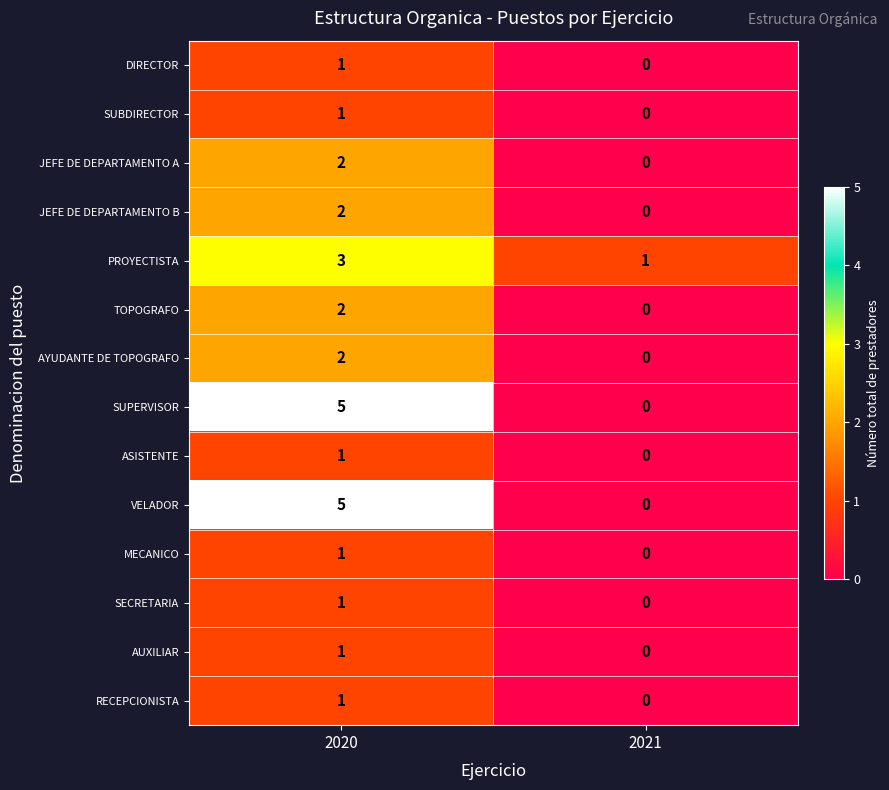

Reading left to right, list all the values displayed in this chart.

DIRECTOR: 2020=1	2021=0
SUBDIRECTOR: 2020=1	2021=0
JEFE DE DEPARTAMENTO A: 2020=2	2021=0
JEFE DE DEPARTAMENTO B: 2020=2	2021=0
PROYECTISTA: 2020=3	2021=1
TOPOGRAFO: 2020=2	2021=0
AYUDANTE DE TOPOGRAFO: 2020=2	2021=0
SUPERVISOR: 2020=5	2021=0
ASISTENTE: 2020=1	2021=0
VELADOR: 2020=5	2021=0
MECANICO: 2020=1	2021=0
SECRETARIA: 2020=1	2021=0
AUXILIAR: 2020=1	2021=0
RECEPCIONISTA: 2020=1	2021=0